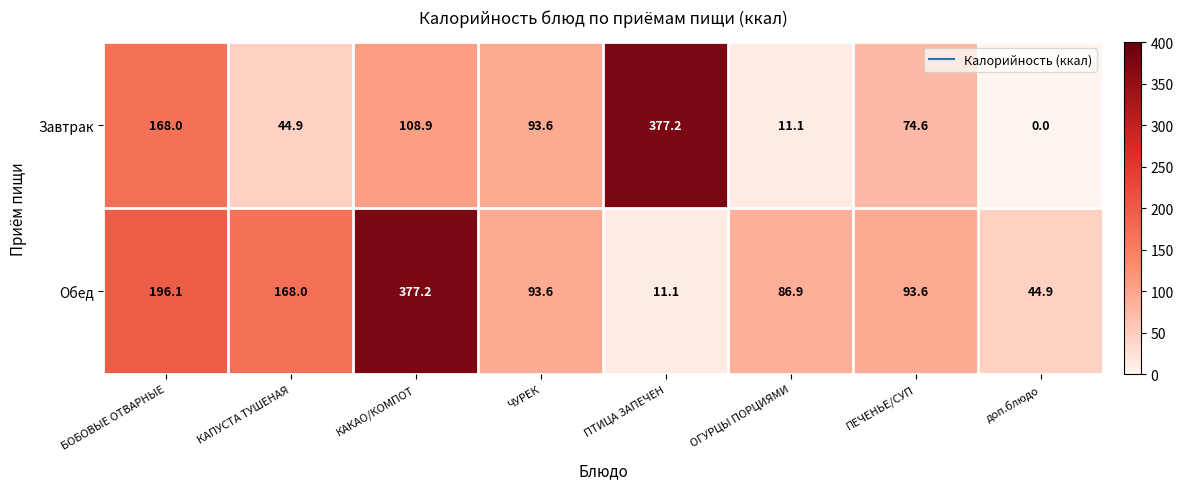

How many distinct data groups are displayed?

2